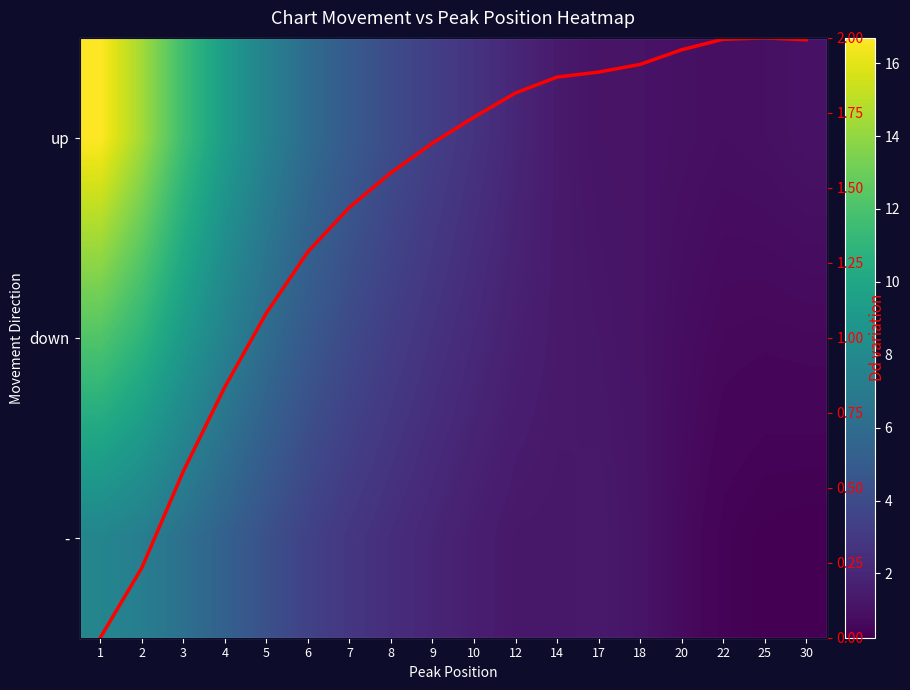

True or false: Dd variation has a value of 1.3 at 6.

True